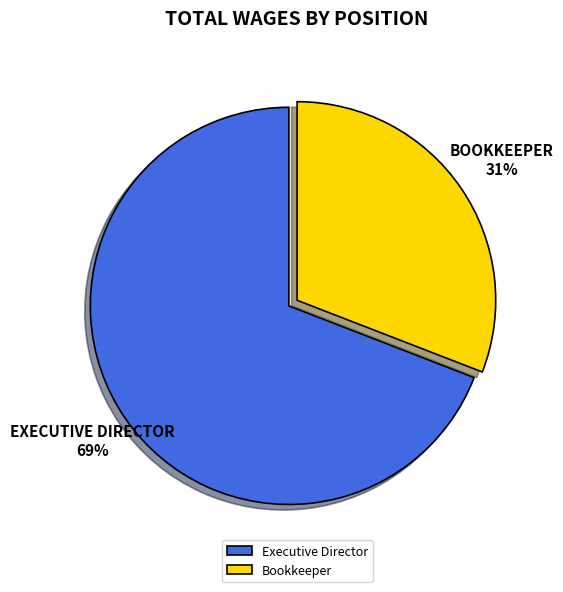

To the nearest percent, what is the difference between the Bookkeeper and Executive Director slice percentages?

38%